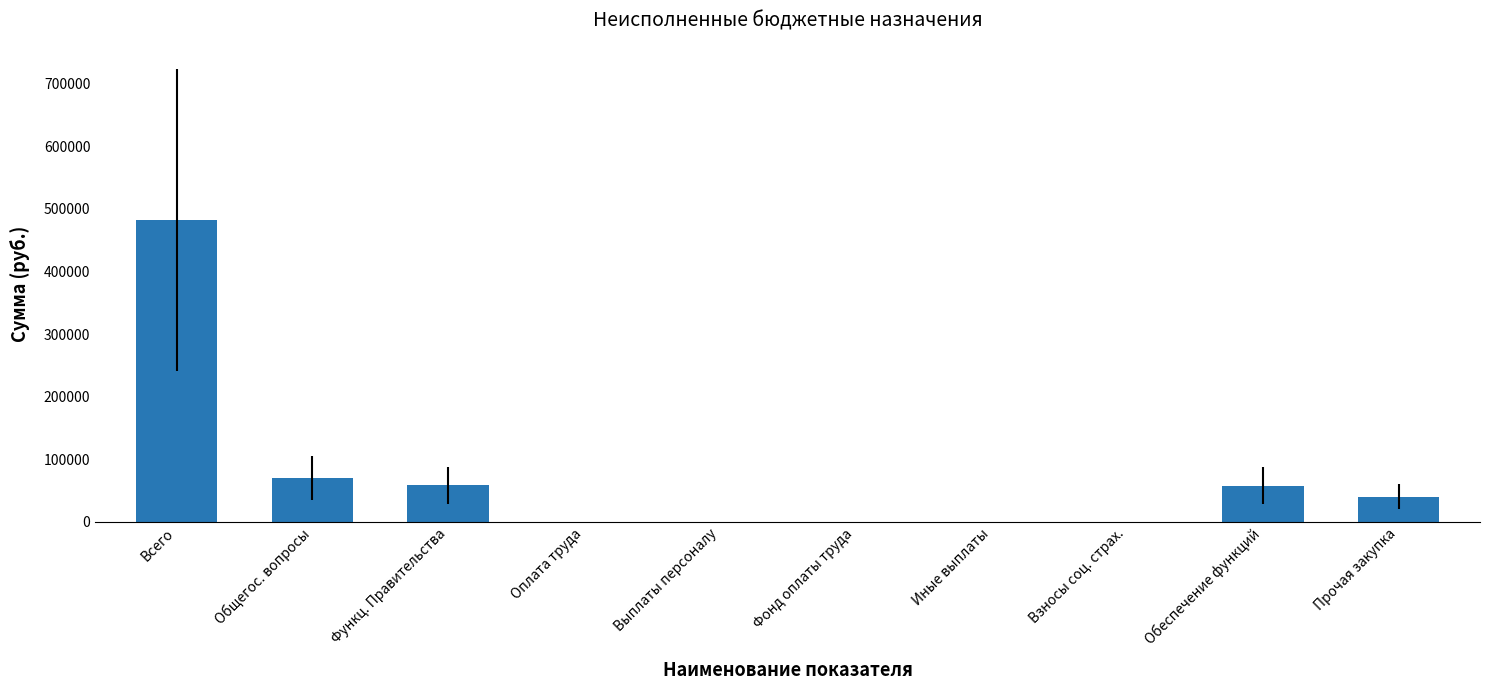

True or false: the data shows 69544.6 at Общегос. вопросы.

True